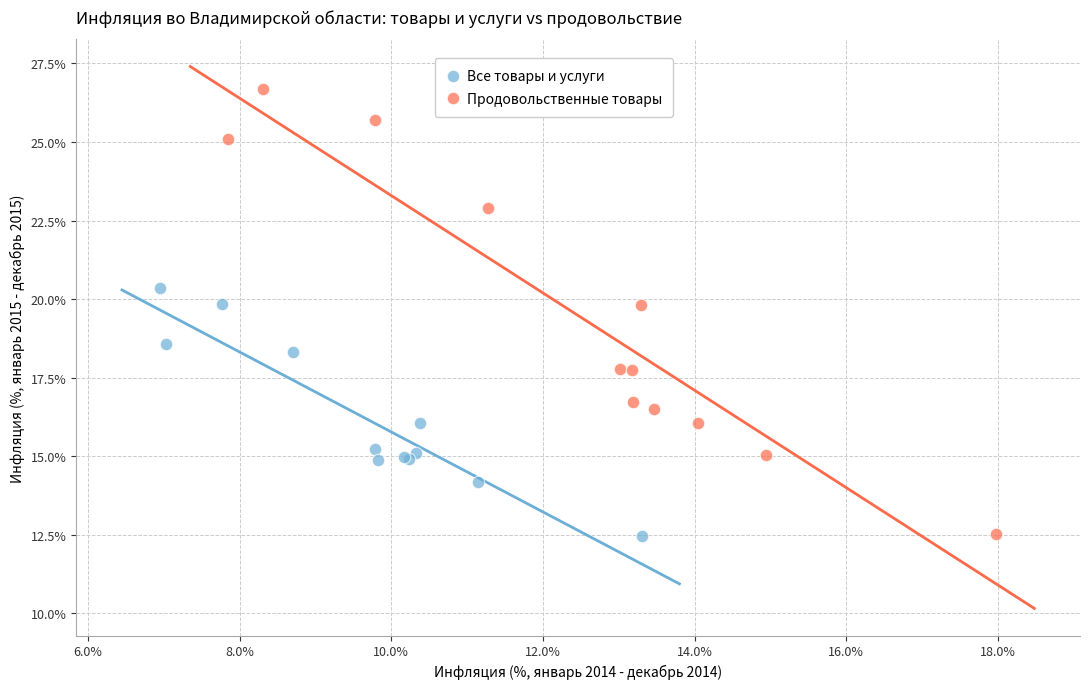

Which series has the largest Y range (max minus min)?

Продовольственные товары